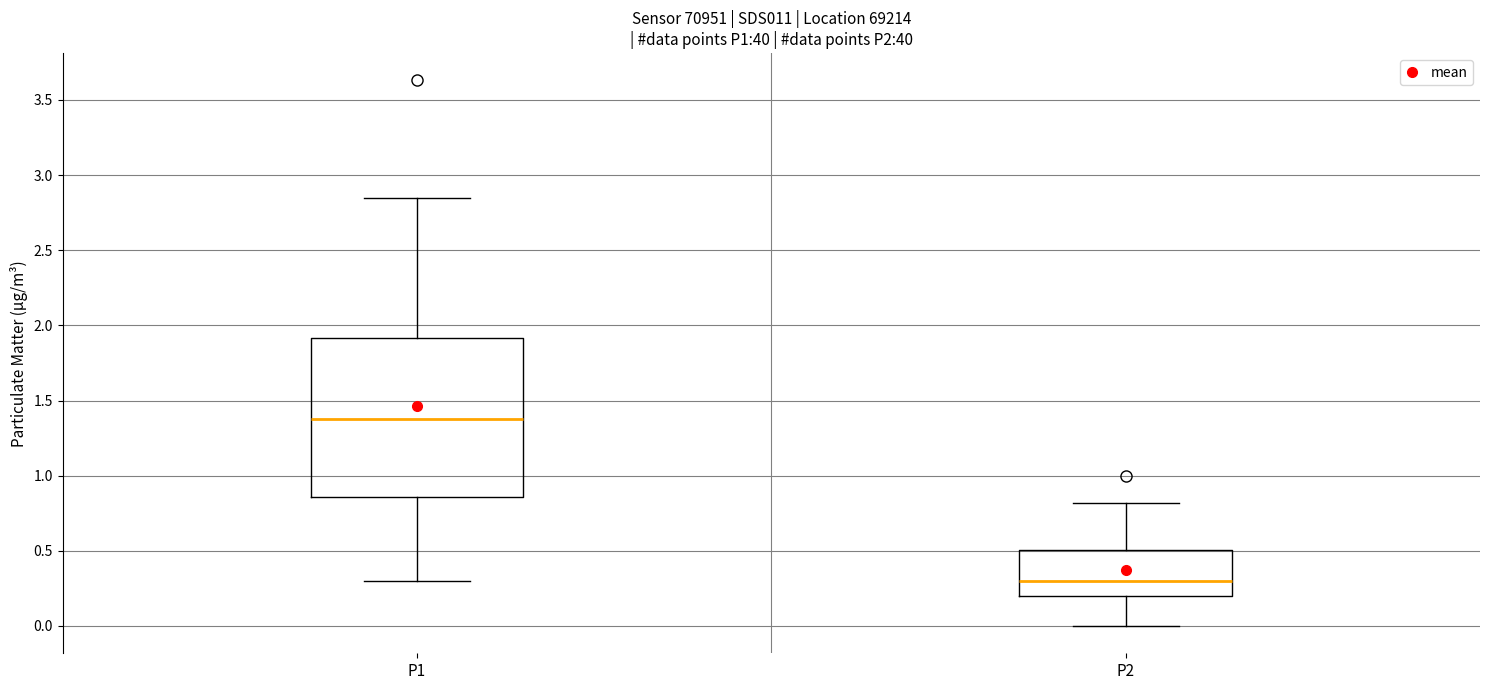

Where does the upper whisker of the box for P2 end on the y-axis? The values are not printed on the chart, so give them approximately, as read against the axis.

0.80